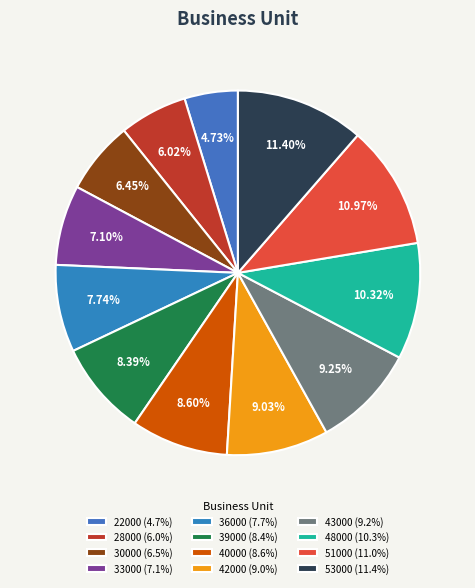

How many slices are in this pie chart?

12